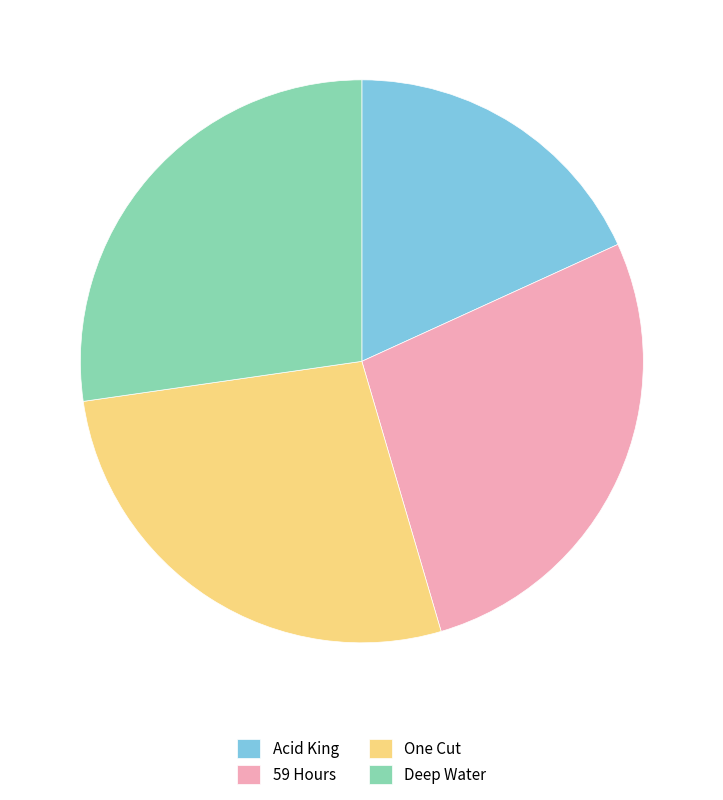

How many slices are in this pie chart?

4